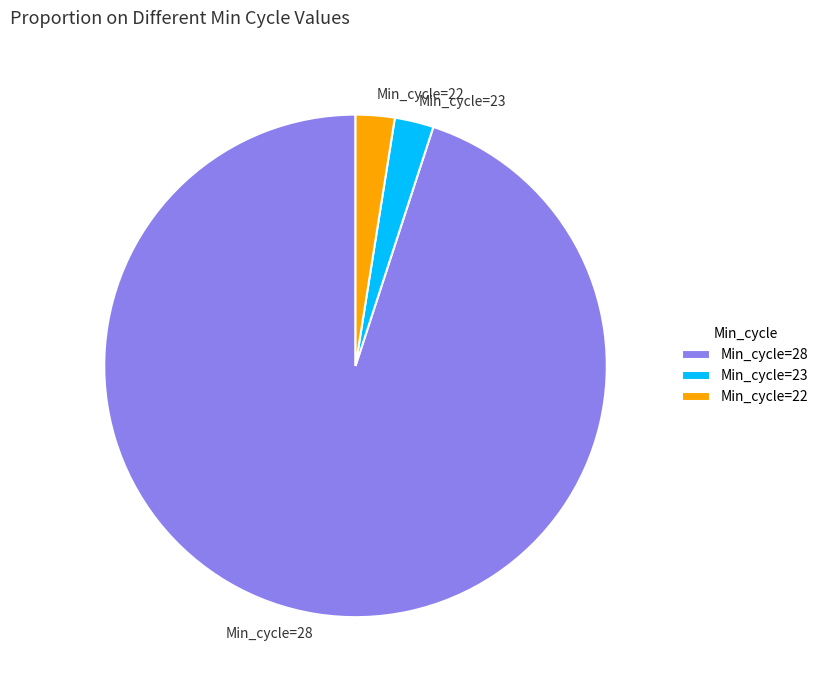

Which slice represents more than half of the pie?

Min_cycle=28